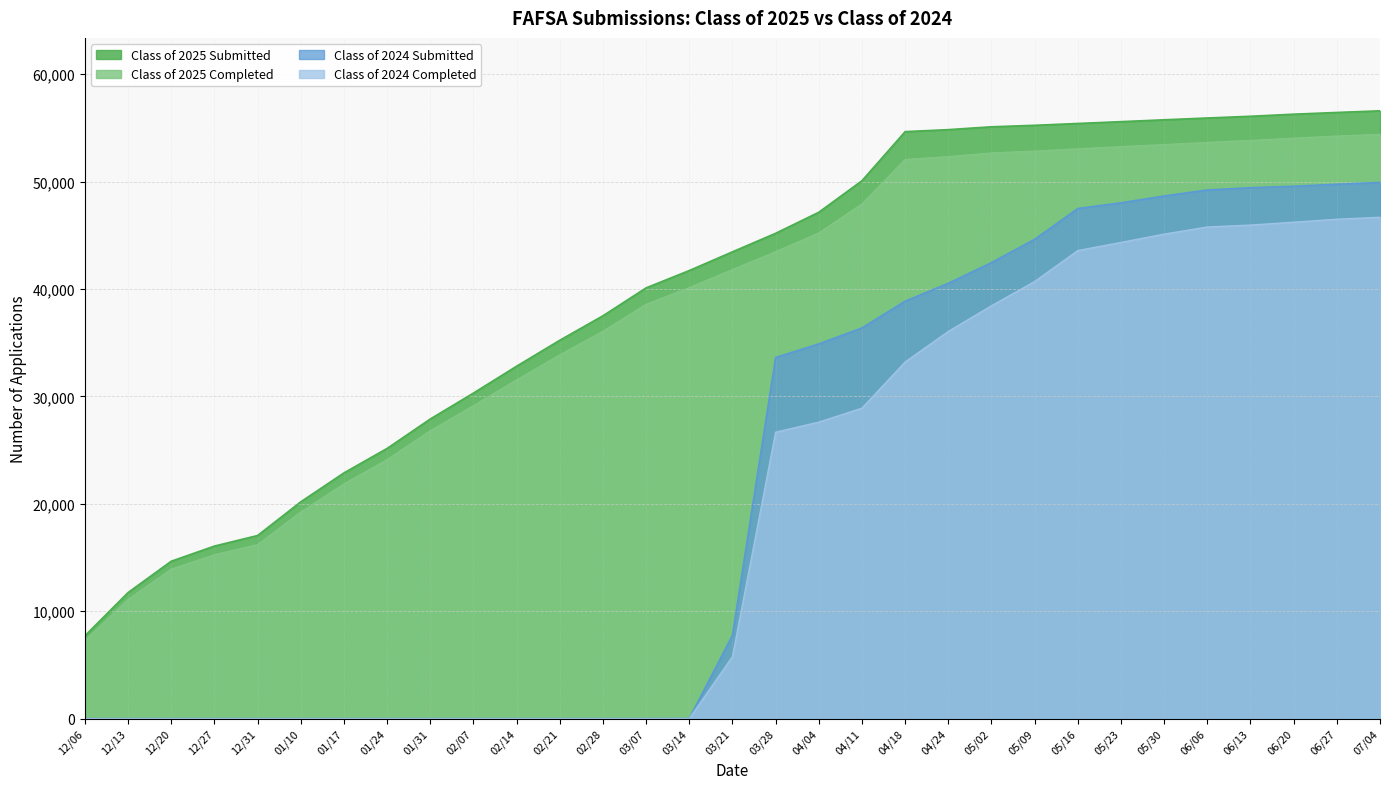

What is the difference between the Class of 2024 Completed values at 02/14 and 07/04?

46682